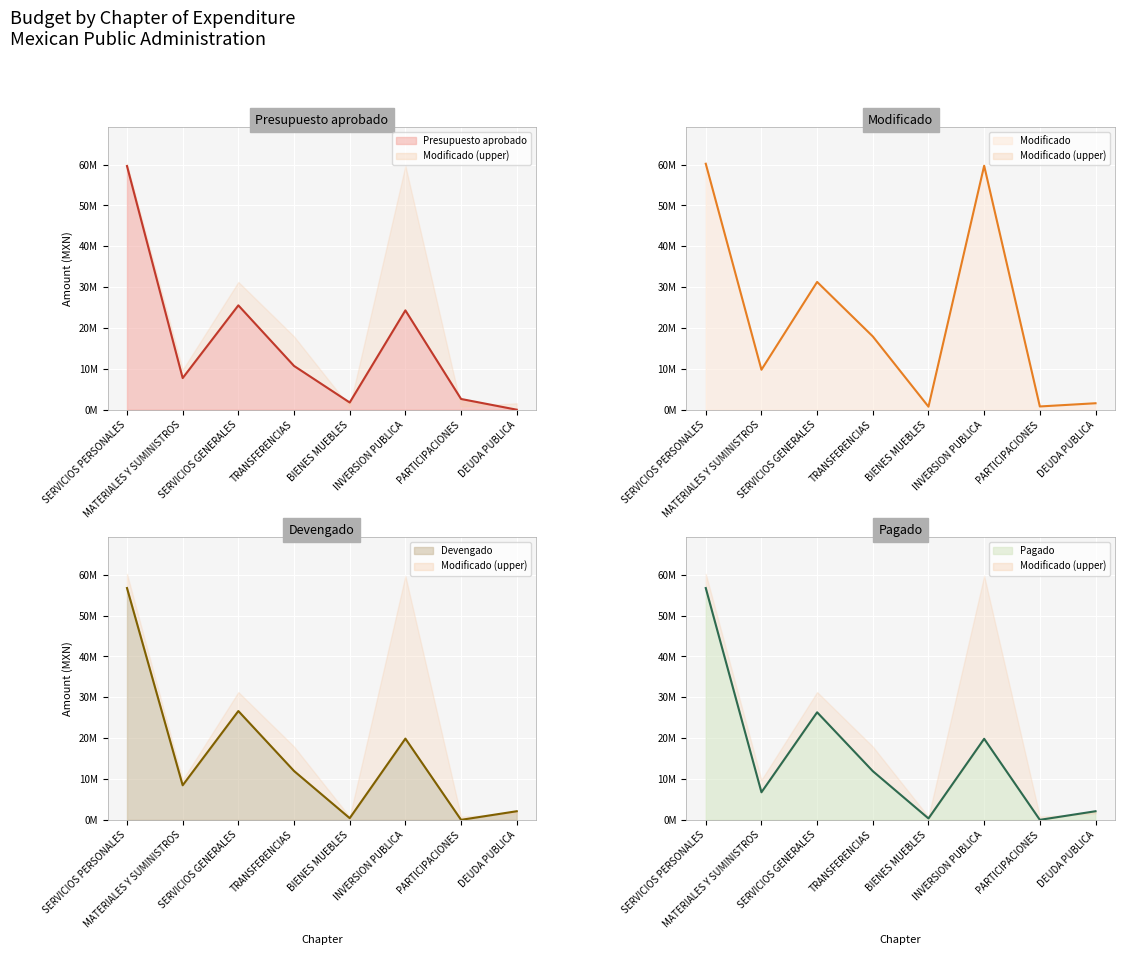

How many intersections are there between Presupuesto aprobado and Devengado?

3